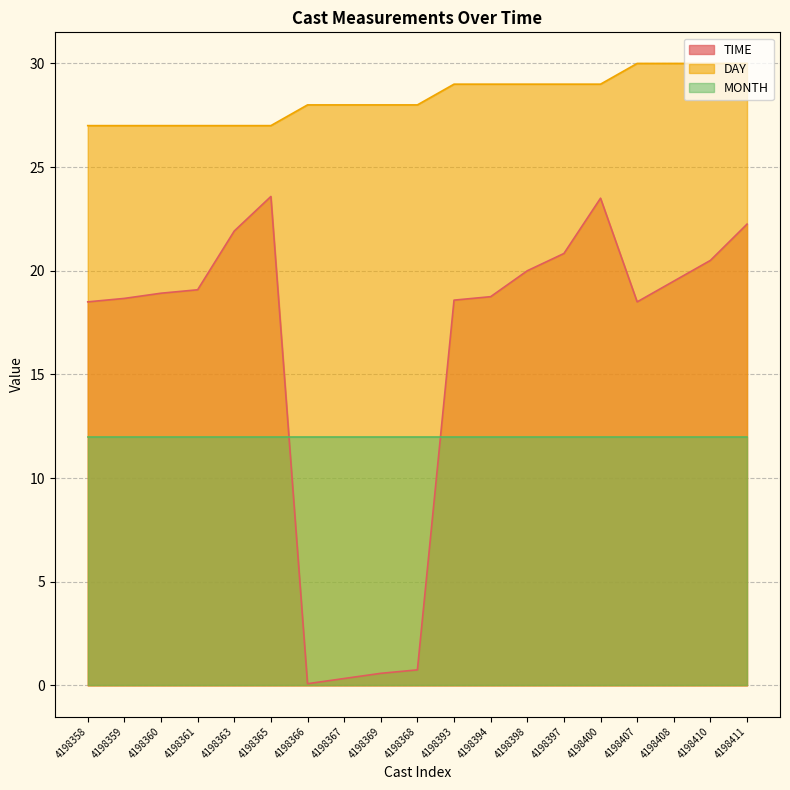

Which series has the widest spread of values?

TIME